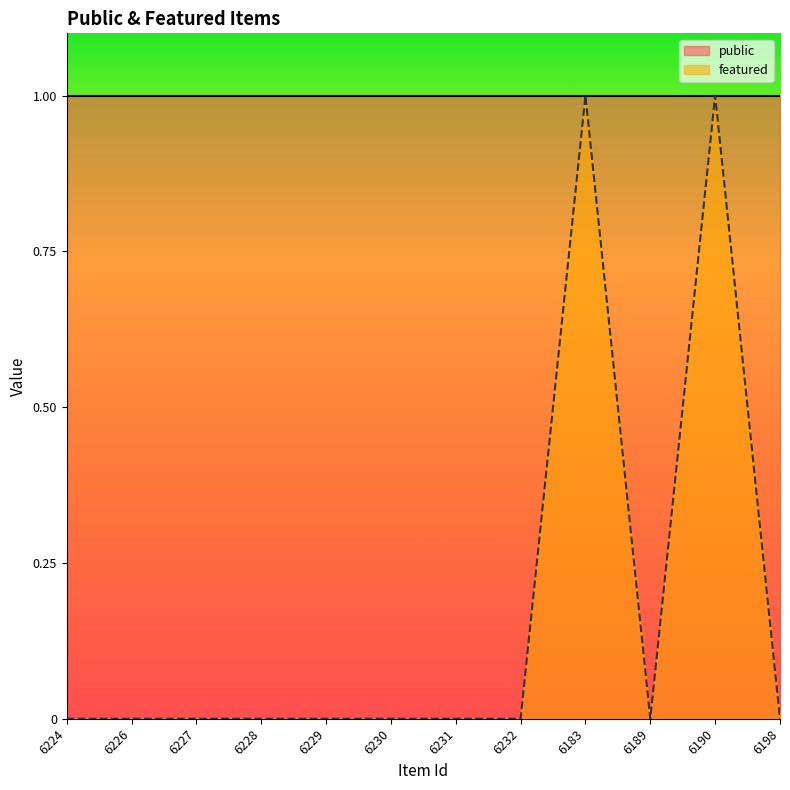

What is the maximum value shown in the chart?

1